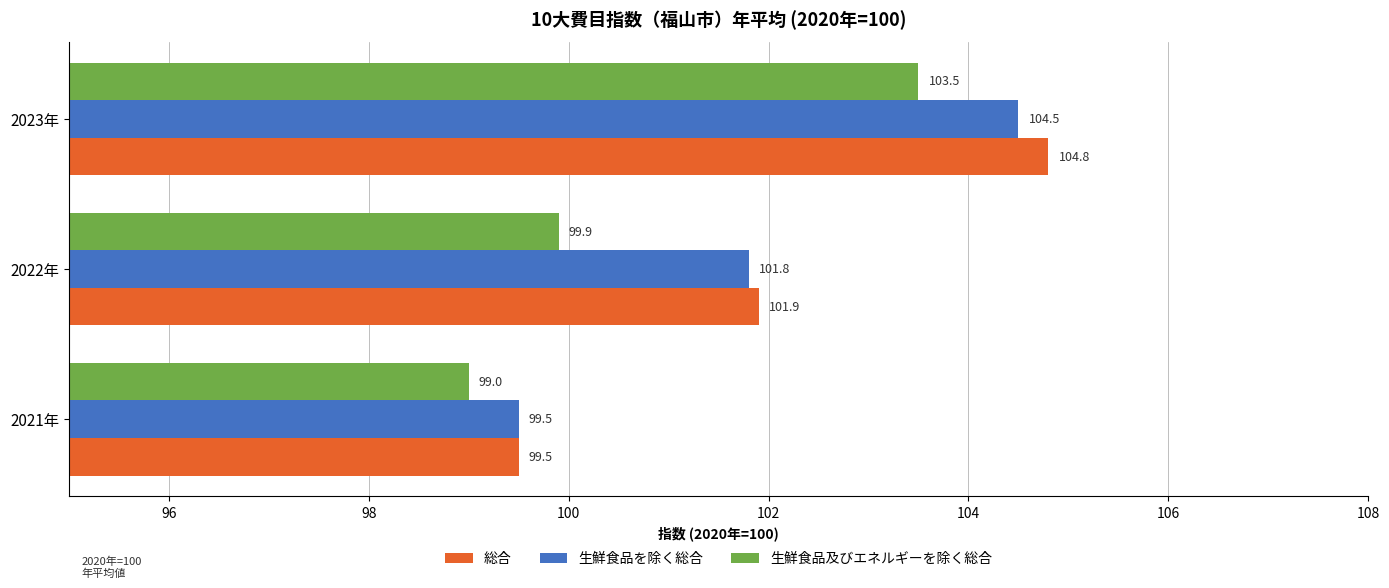

What is the average value of the 生鮮食品を除く総合 series?

101.9